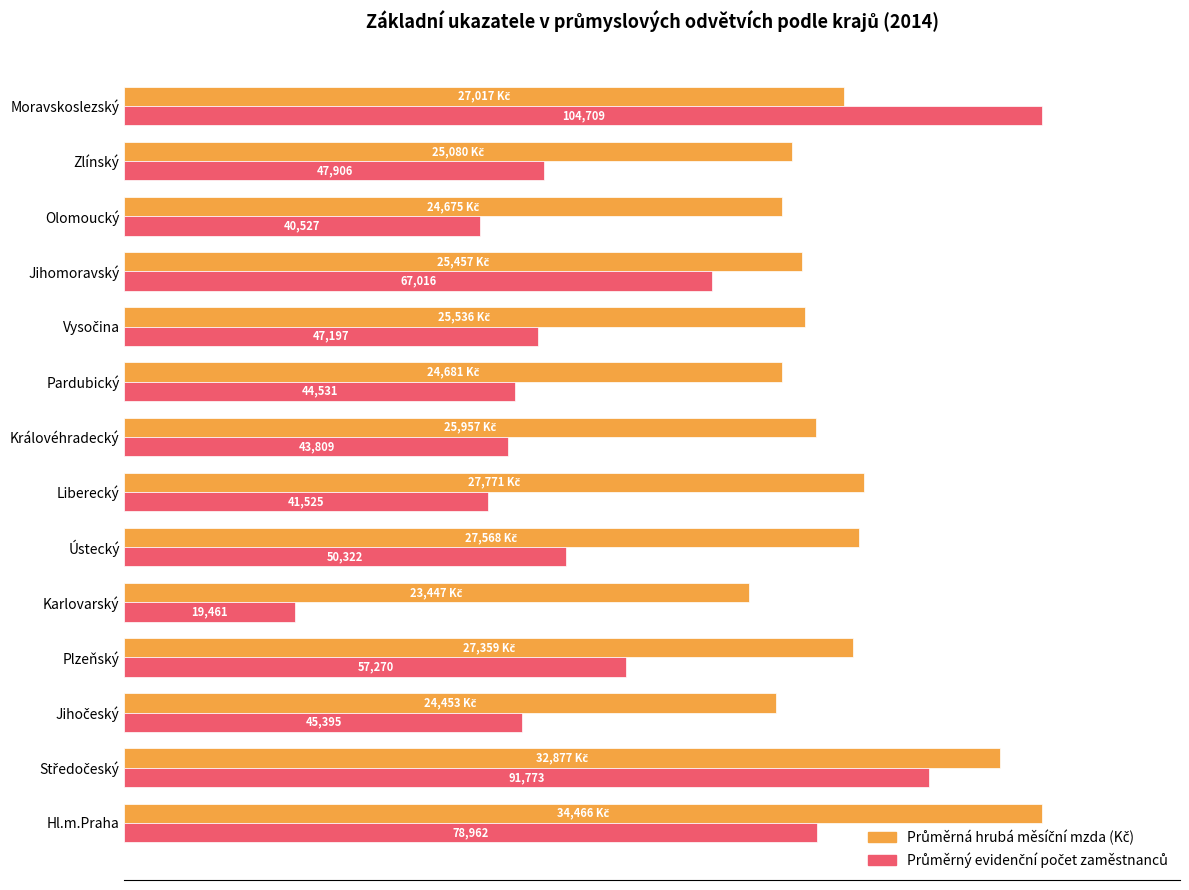

True or false: Průměrný evidenční počet zaměstnanců has a value of 26.0 at Zlínský.

False